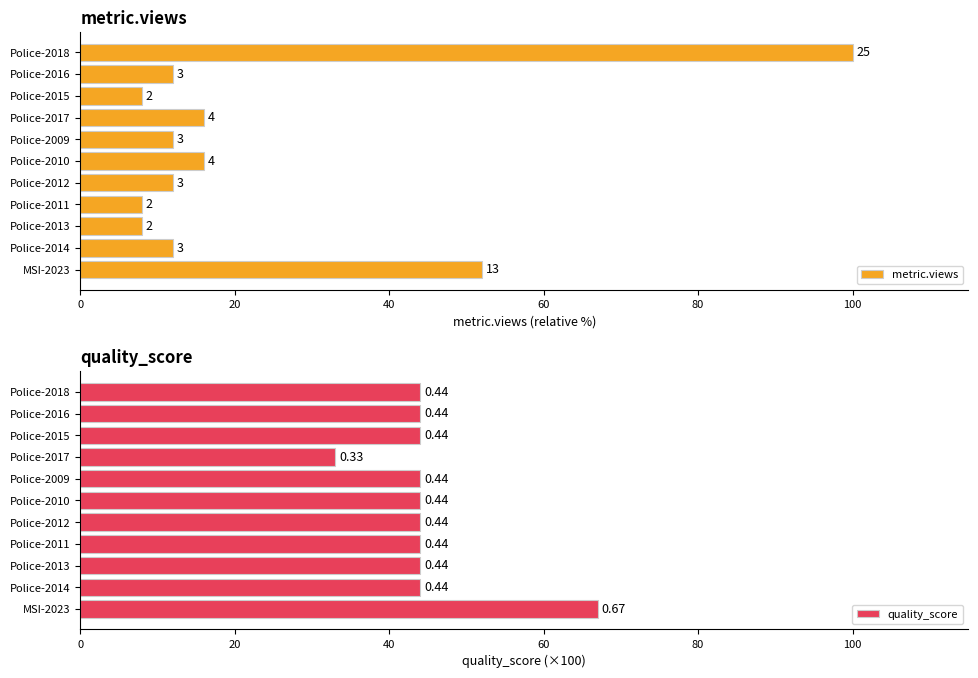

Count the number of data series in this chart.

2